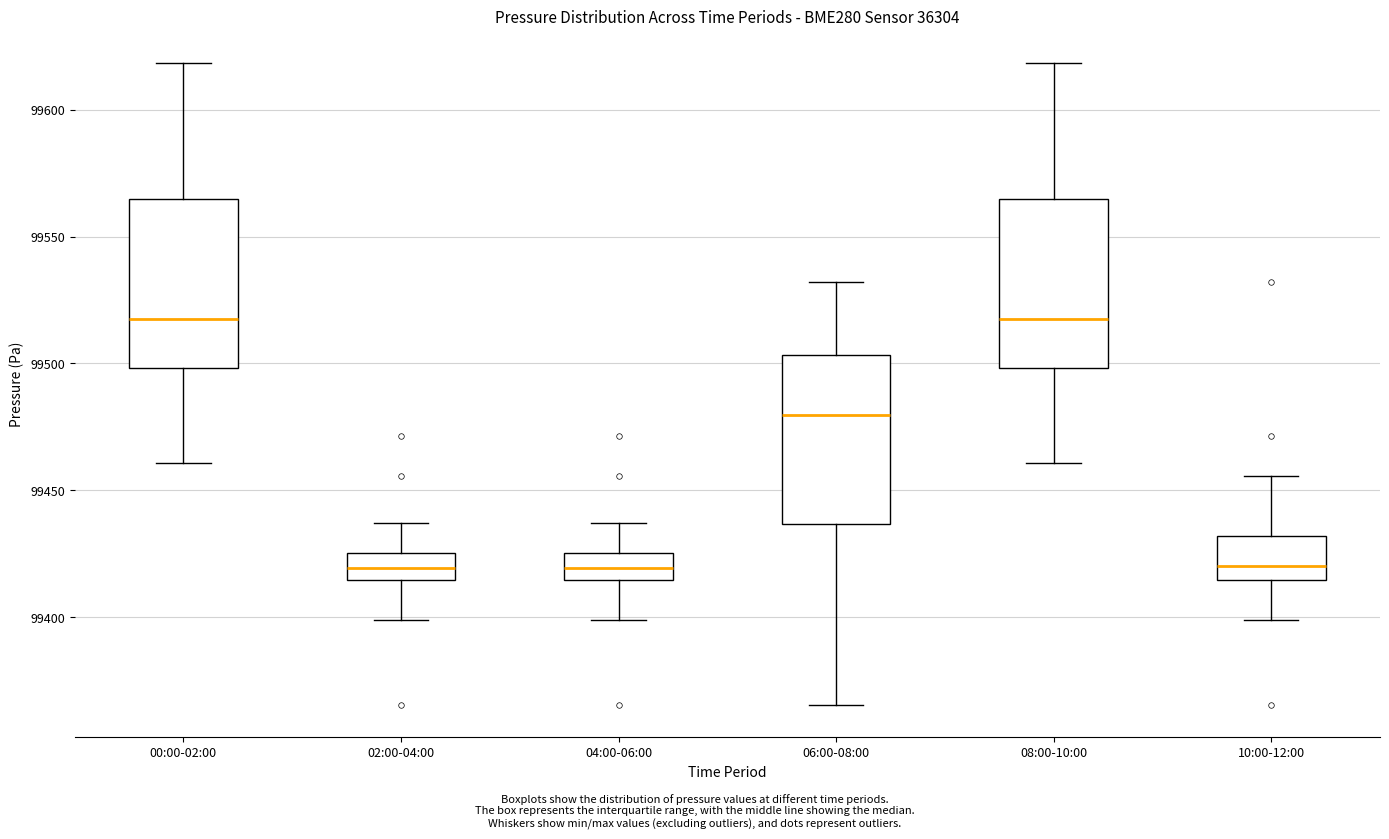

Reading left to right, read every box against the y-axis: the position of its median line, the range the box covers, and the ends of its whiskers. The values are not printed on the chart, so give them approximately, as read against the axis.

00:00-02:00: median 99520, box 99500 to 99565, whiskers 99460 to 99620
02:00-04:00: median 99420, box 99415 to 99425, whiskers 99400 to 99435
04:00-06:00: median 99420, box 99415 to 99425, whiskers 99400 to 99435
06:00-08:00: median 99480, box 99435 to 99505, whiskers 99365 to 99530
08:00-10:00: median 99520, box 99500 to 99565, whiskers 99460 to 99620
10:00-12:00: median 99420, box 99415 to 99430, whiskers 99400 to 99455